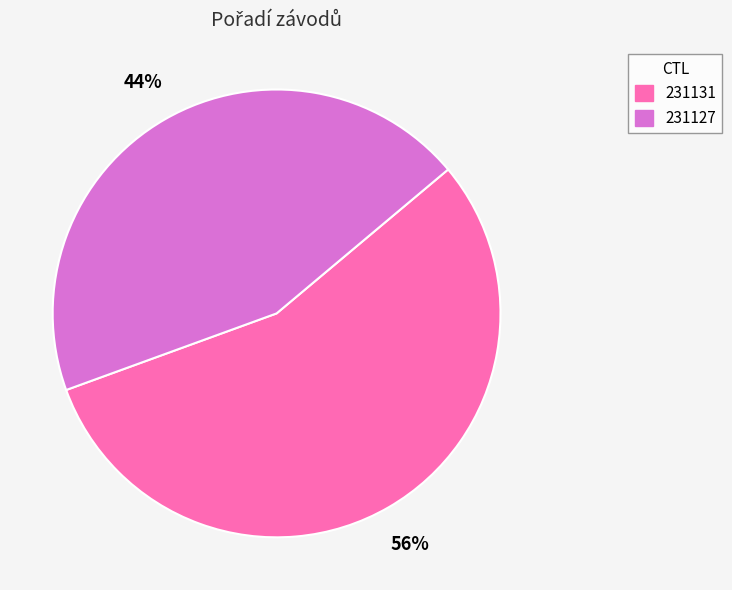

Is it true that 231127 is 44% of the pie?

True